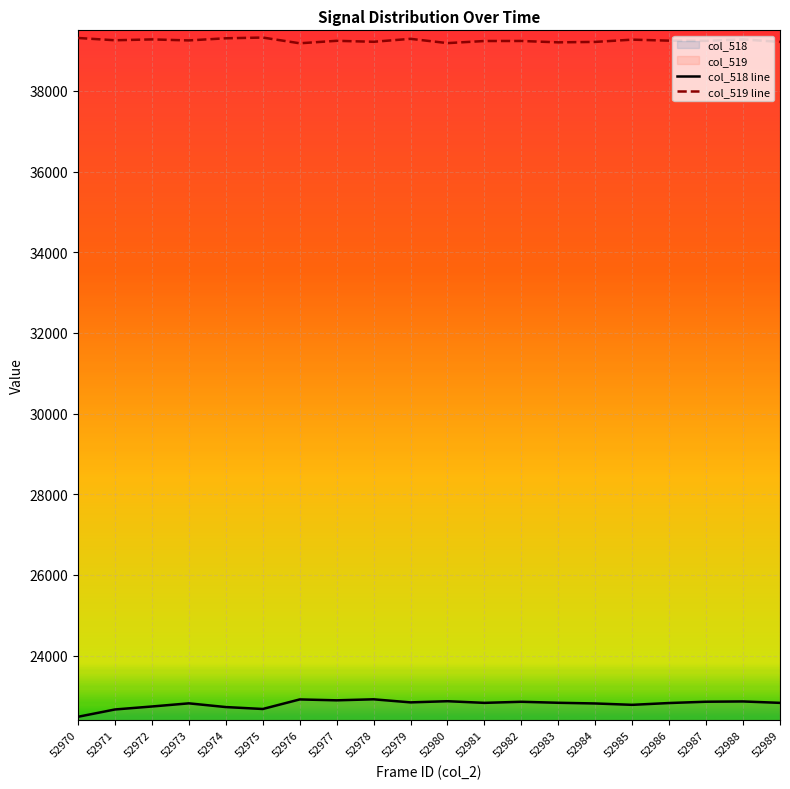

What is the total value across all series at 52978?

62133